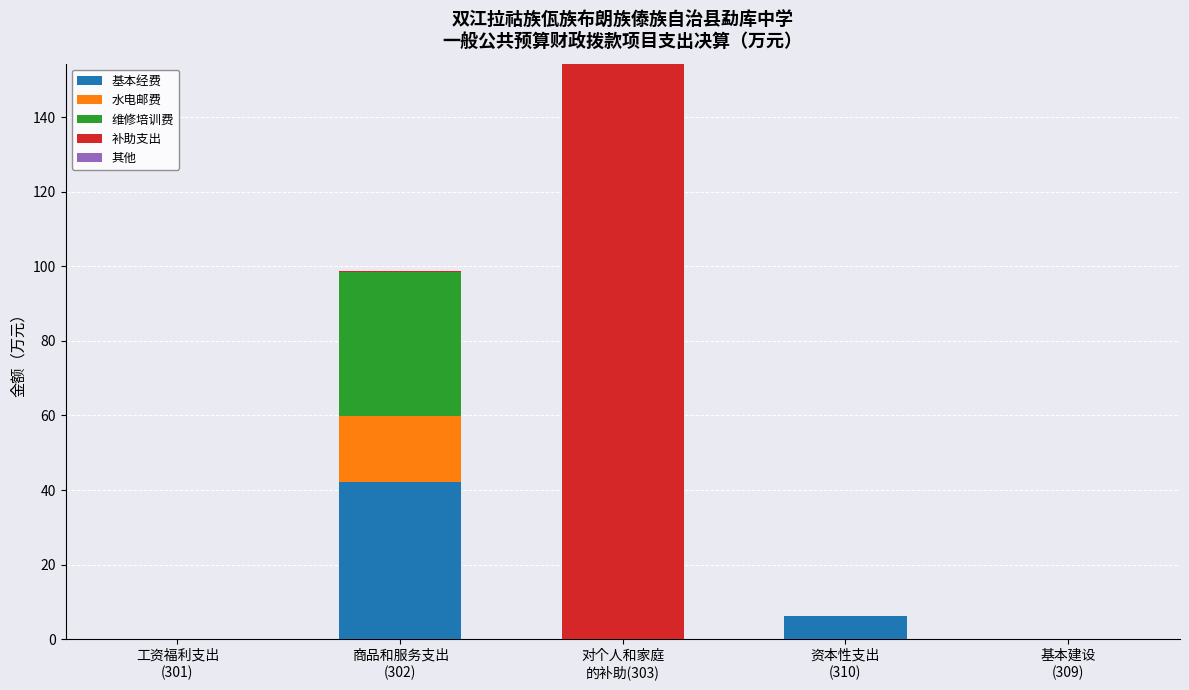

What is the total value across all series at 商品和服务支出
(302)?

98.8